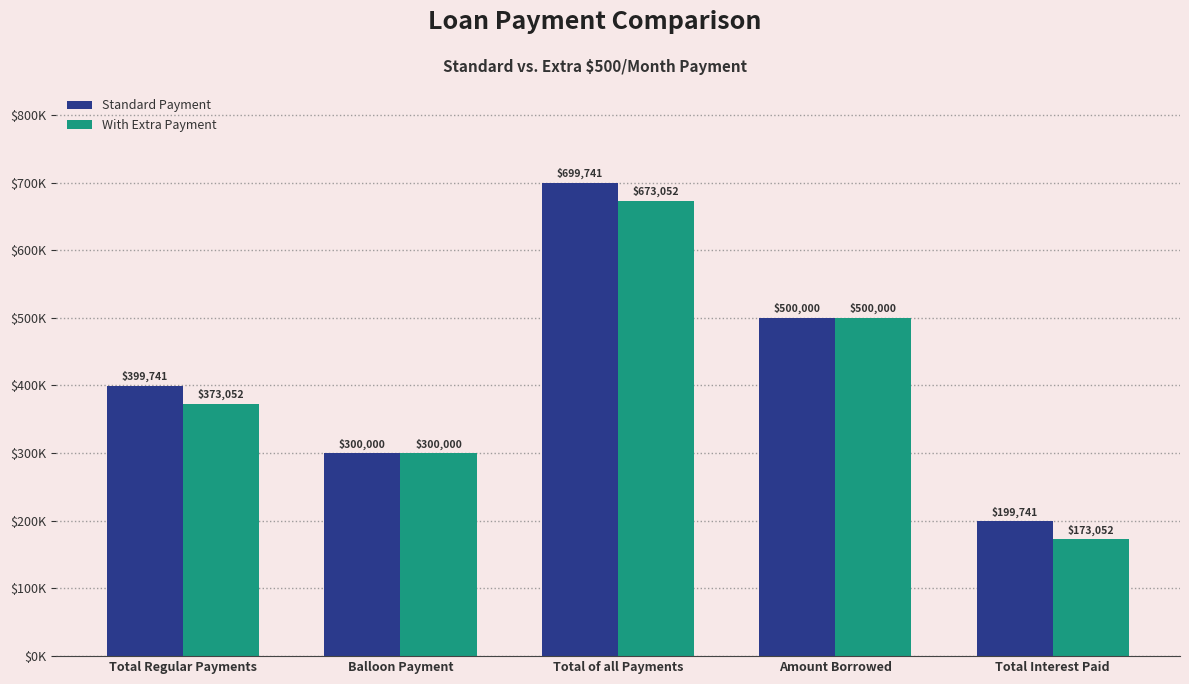

Reading right to left, what are all the values shown in this chart?

Standard Payment: 199740.9	500000.0	699740.9	300000.0	399740.9
With Extra Payment: 173052.3	500000.0	673052.3	300000.0	373052.3